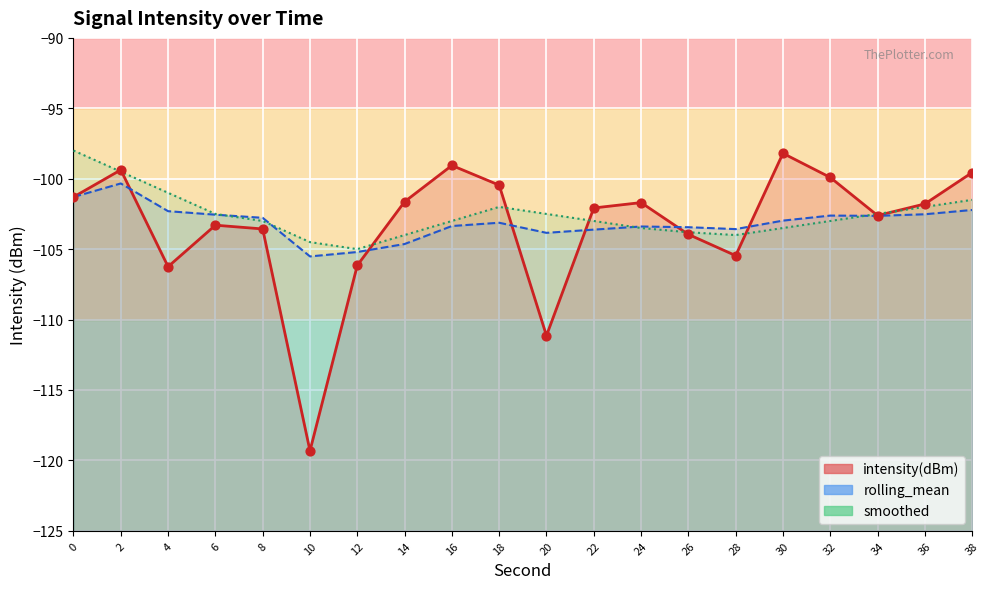

What are all the series names shown in the legend?

intensity(dBm), rolling_mean, smoothed